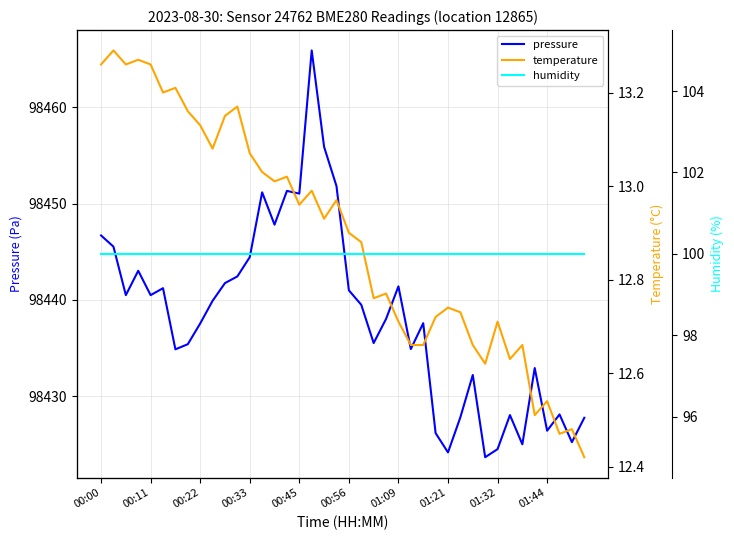

At which label does pressure first exceed 98439?

00:00